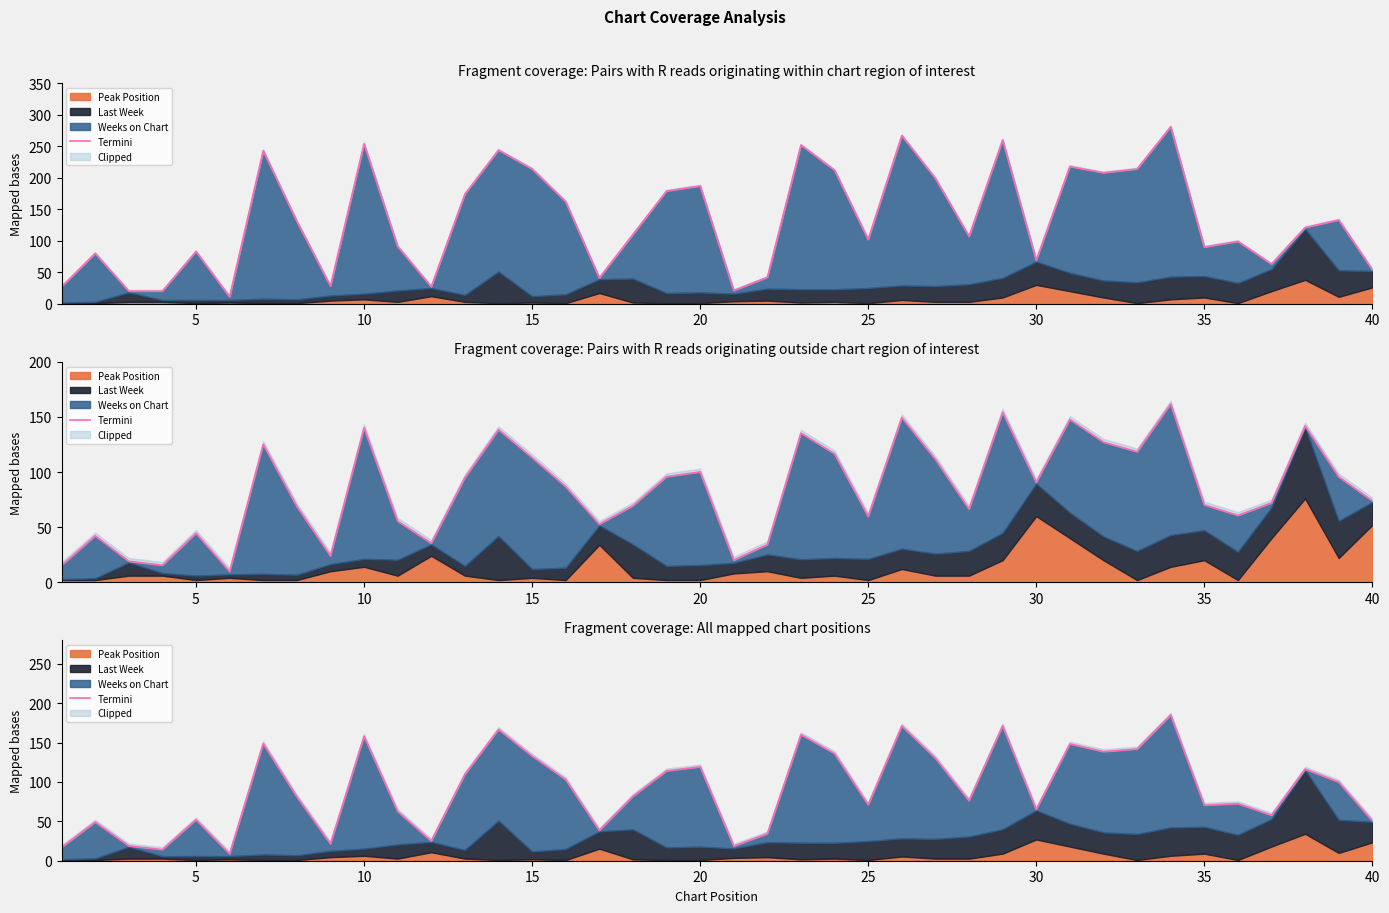

What is the greatest value displayed?

185.1